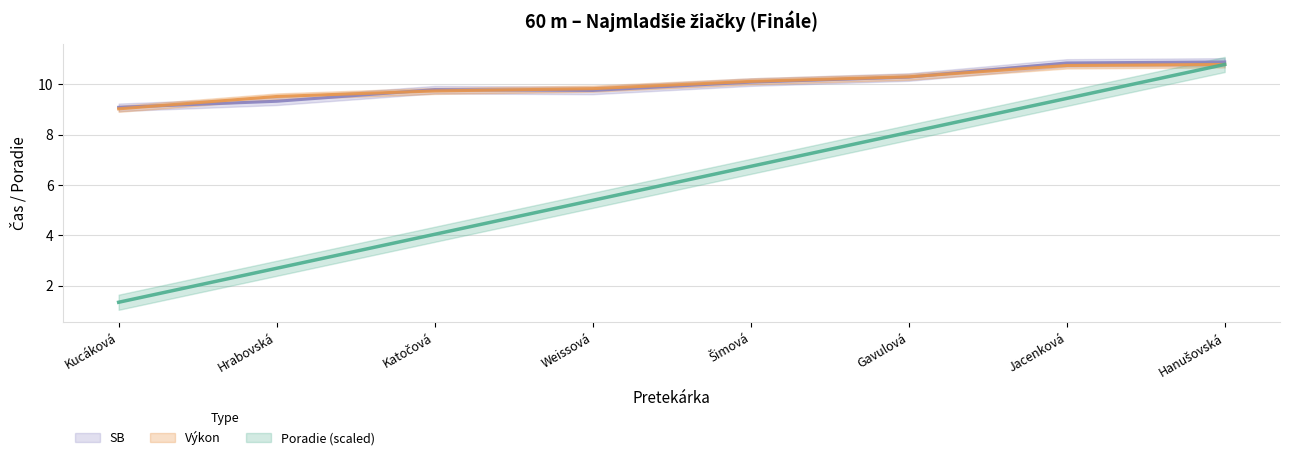

Is the value of SB at Hanušovská greater than the value of Výkon at Jacenková?

Yes